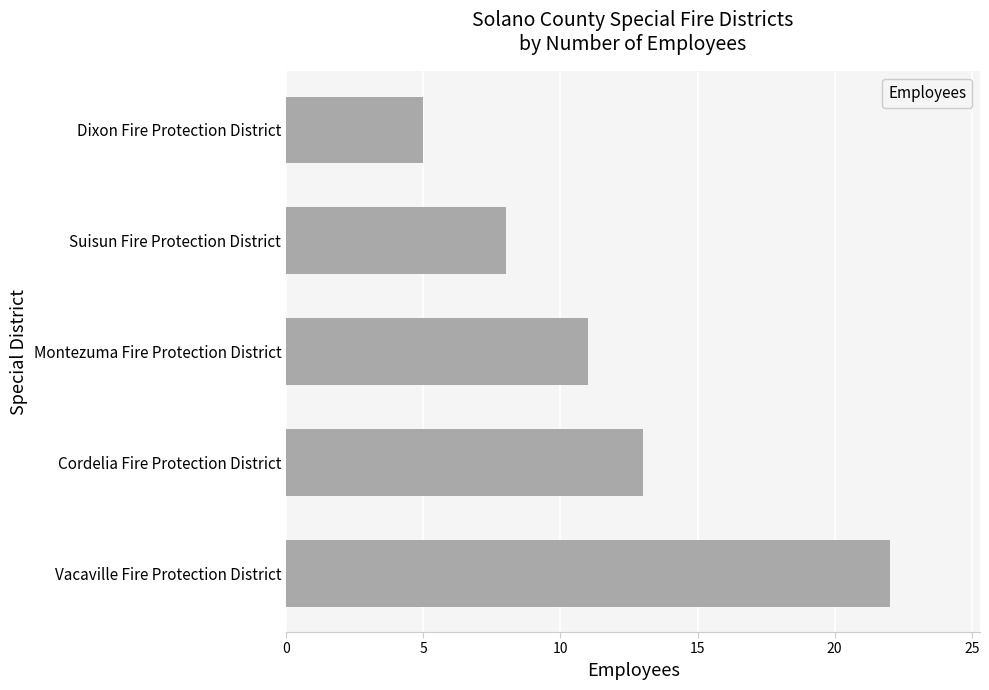

Is it true that the value at Cordelia Fire Protection District is 20?

False